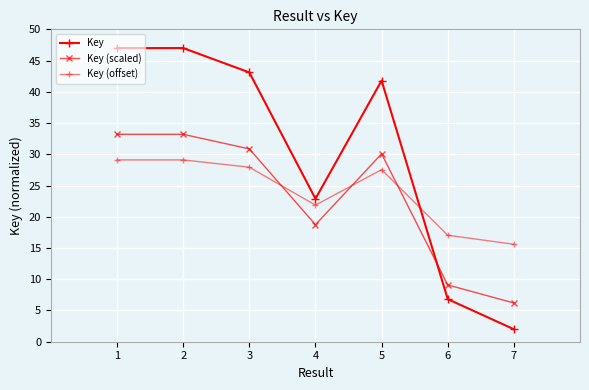

Which series has the largest total across all categories?

Key